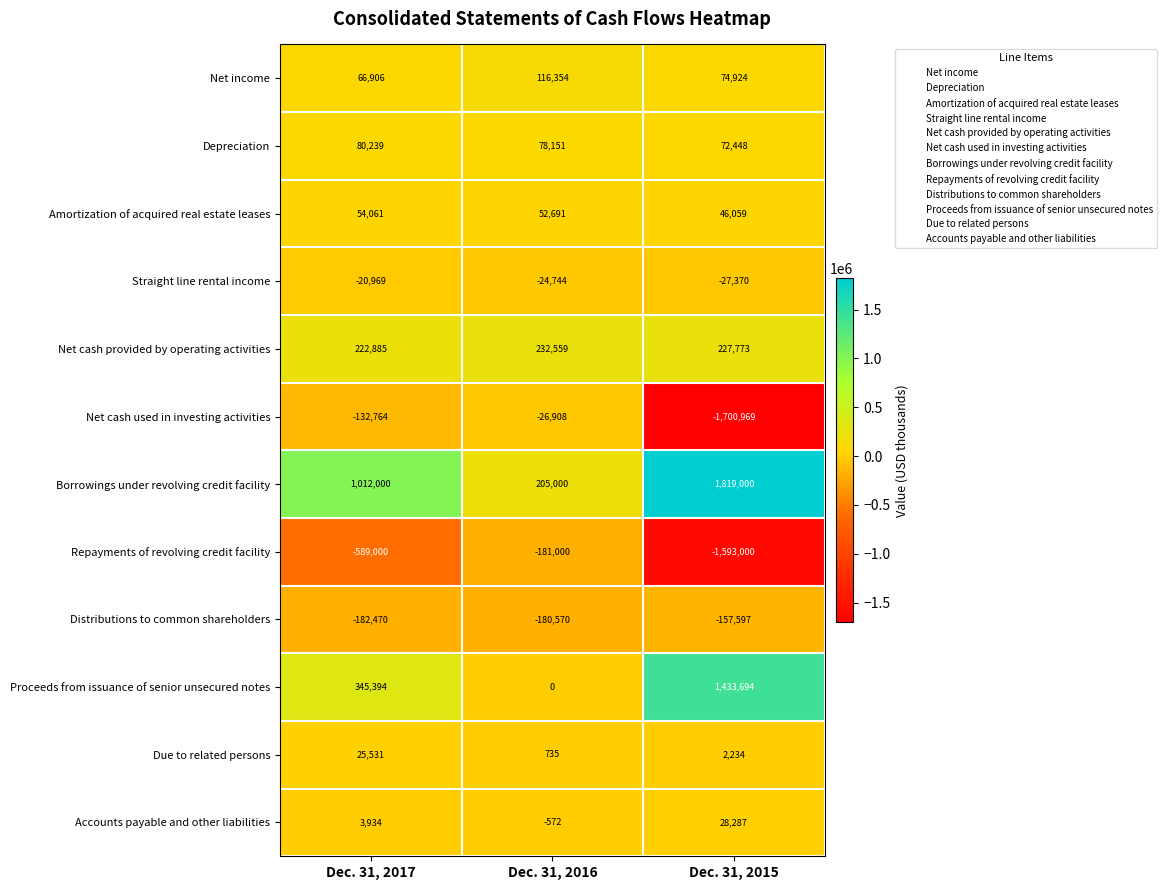

Count the number of categories in the chart.

3